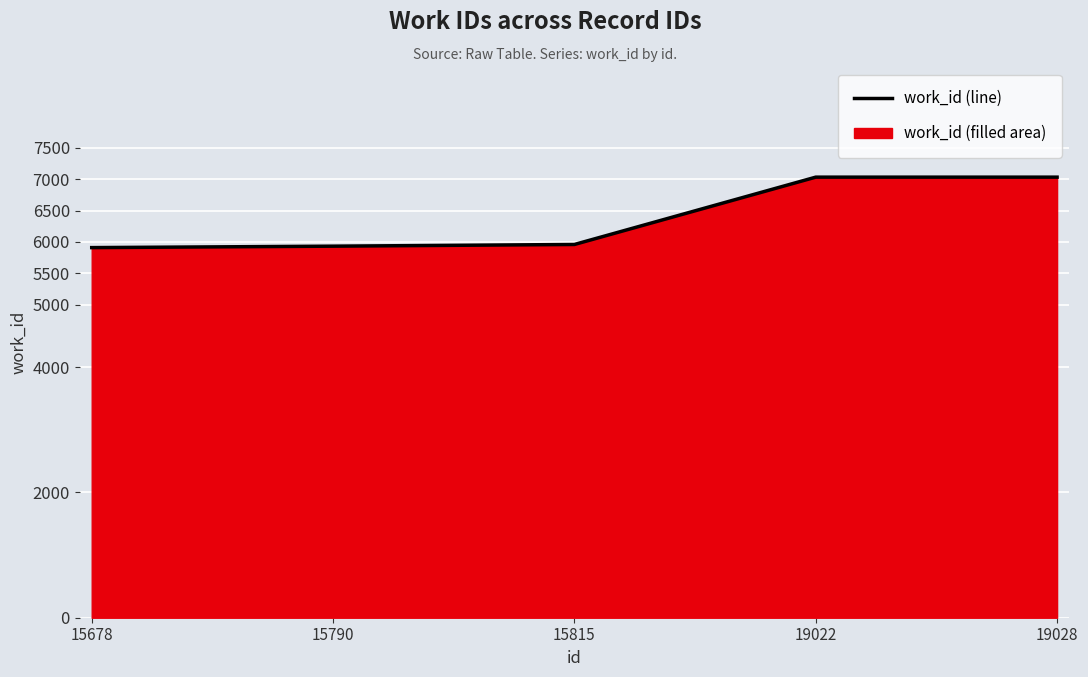

Reading left to right, extract all data points from this chart.

5909	5932	5959	7034	7034